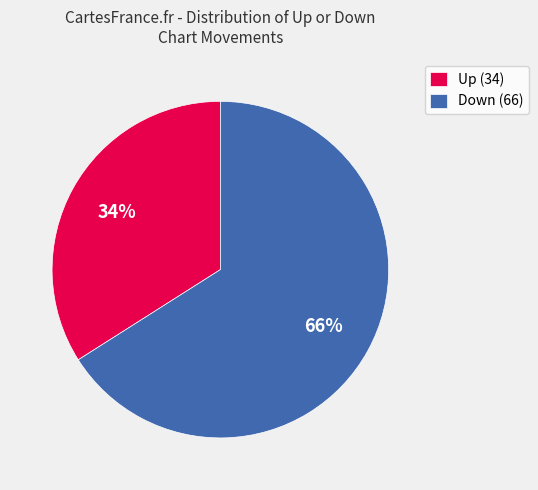

Combined, do Up (34) and Down (66) account for over 50%?

Yes